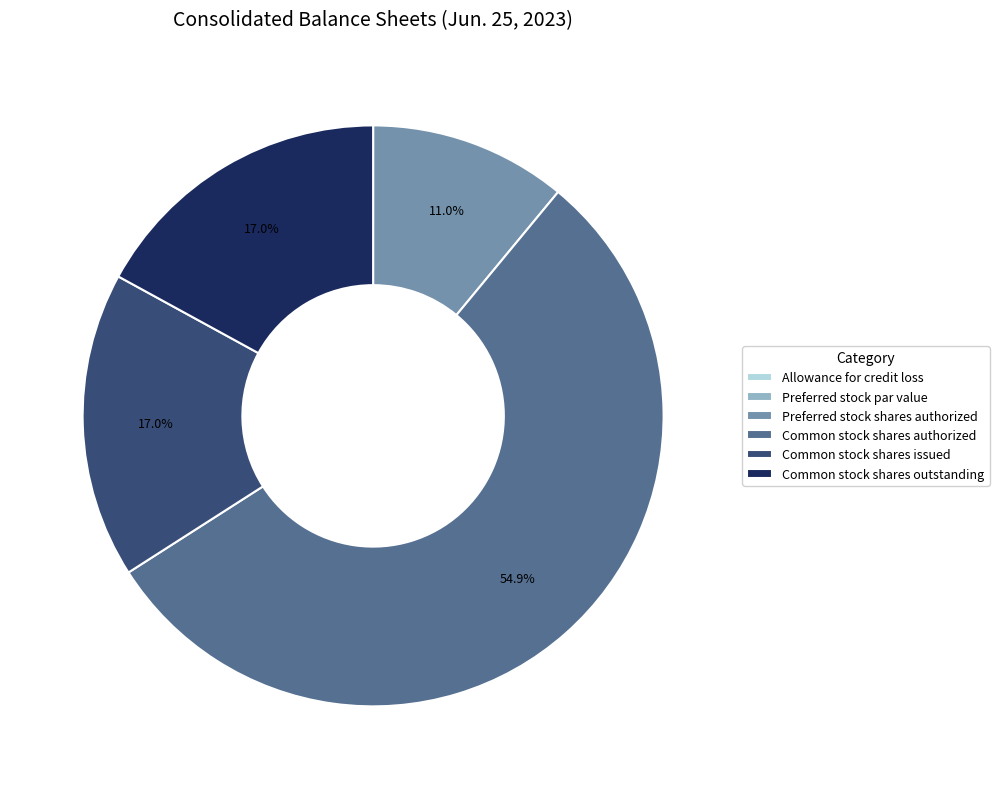

What portion of the pie excludes Common stock shares outstanding?

83.0%